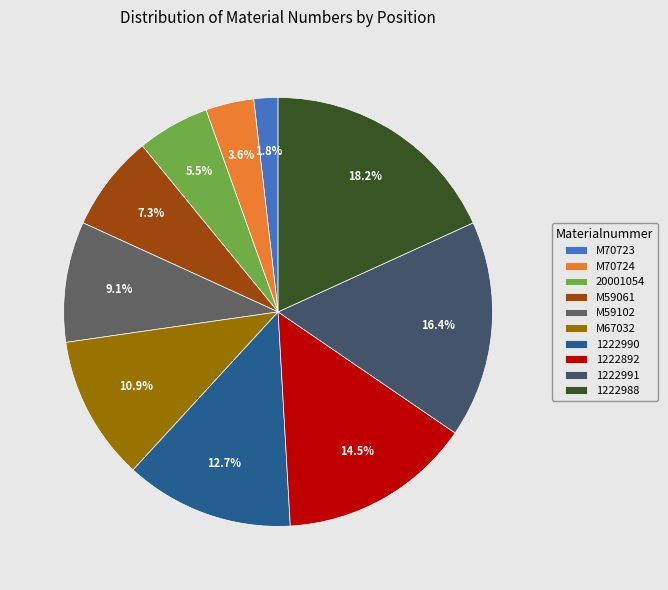

Does any single category account for the majority?

No